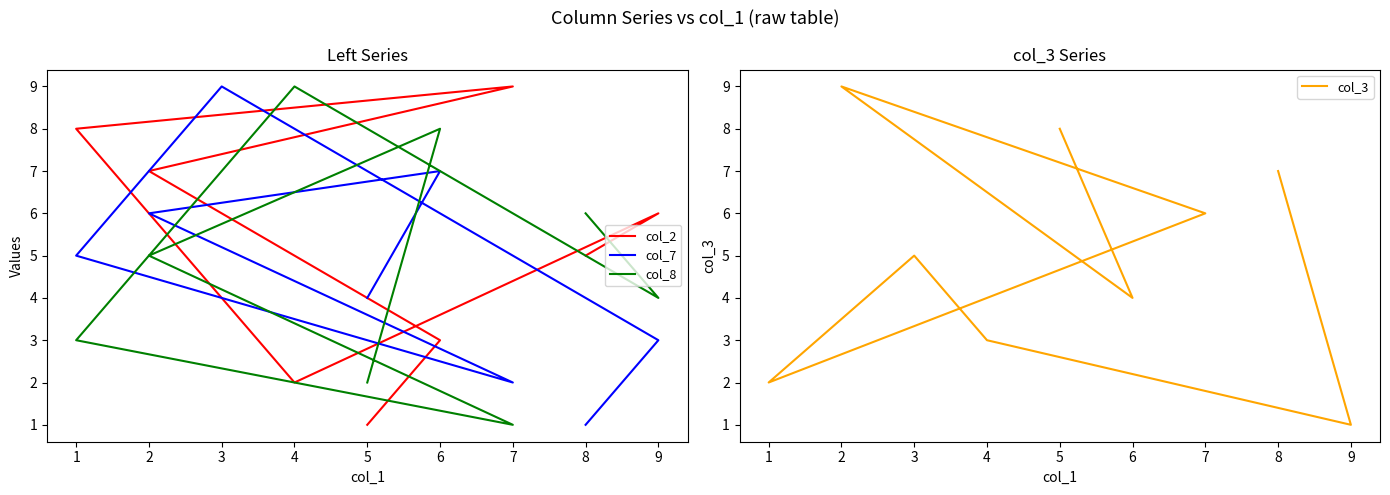

How many categories are shown in the chart?

9